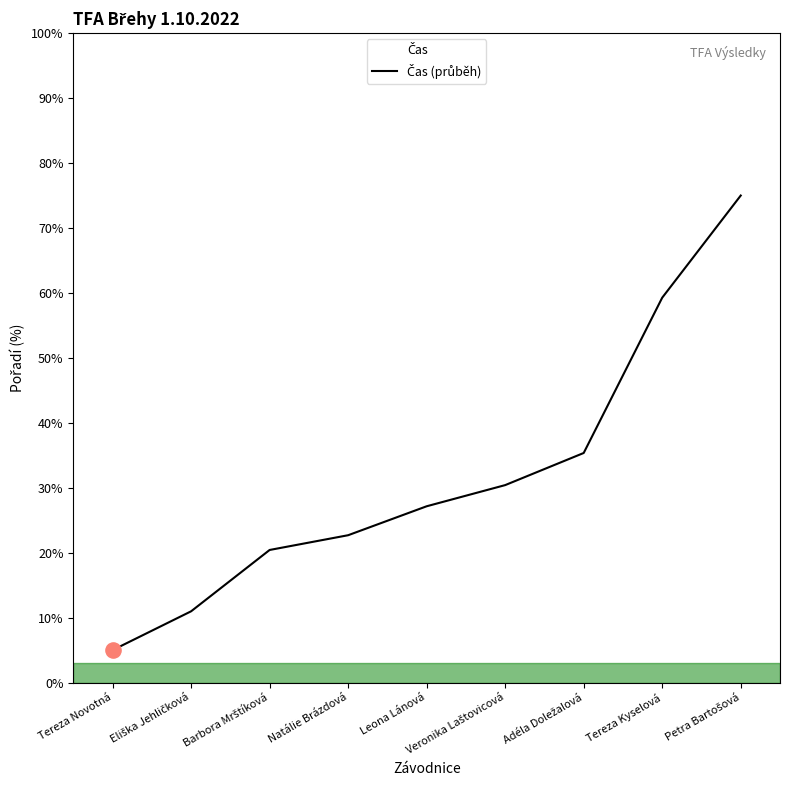

Which has a higher value, Adéla Doležalová or Veronika Laštovicová?

Adéla Doležalová